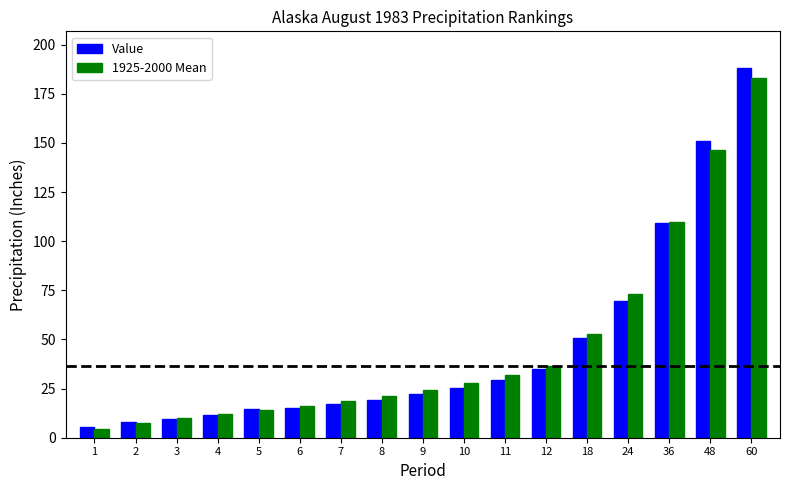

Is it true that 1925-2000 Mean equals 124.5 at 24?

False